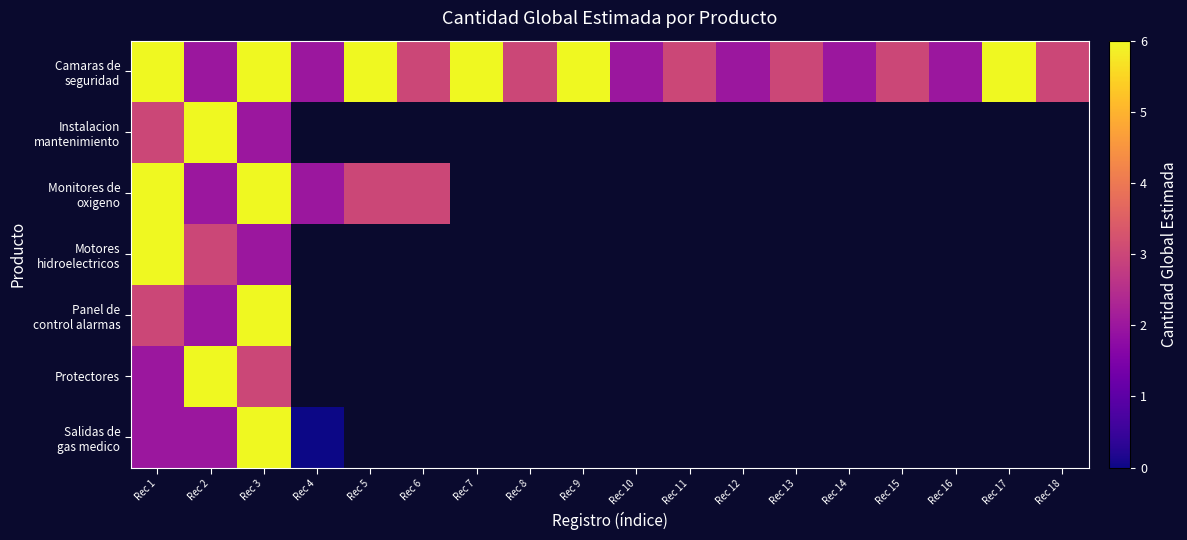

Count the number of categories in the chart.

18